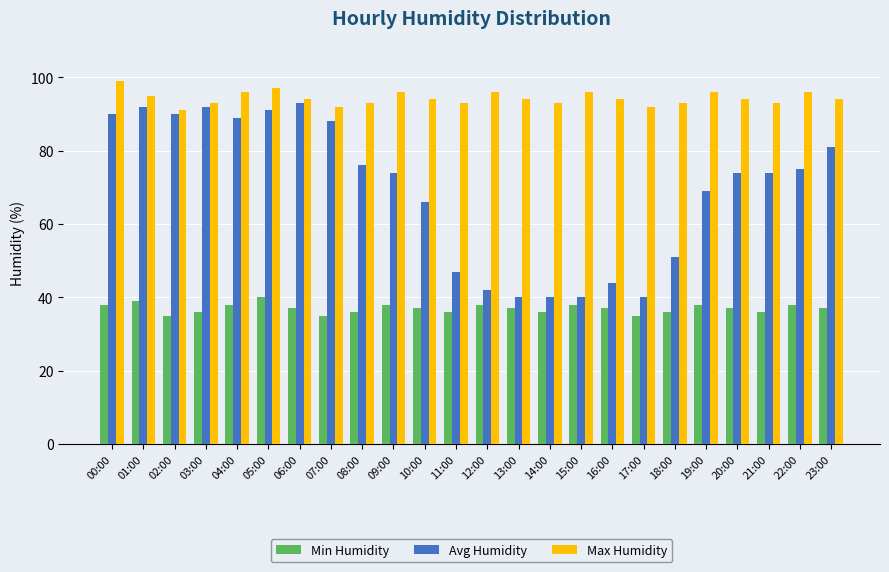

At 16:00, list the series in order from smallest to largest.

Min Humidity, Avg Humidity, Max Humidity